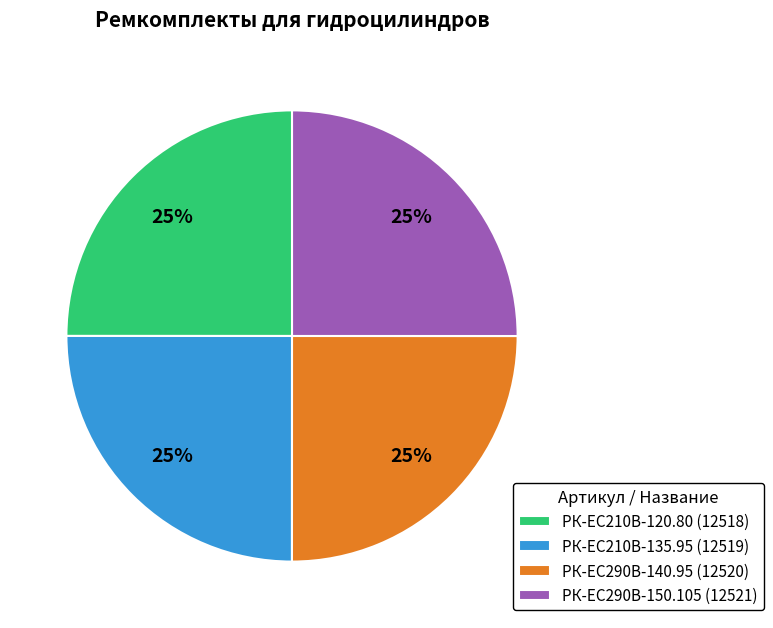

To the nearest percent, what percentage of the pie is РК-EC210В-120.80?

25%